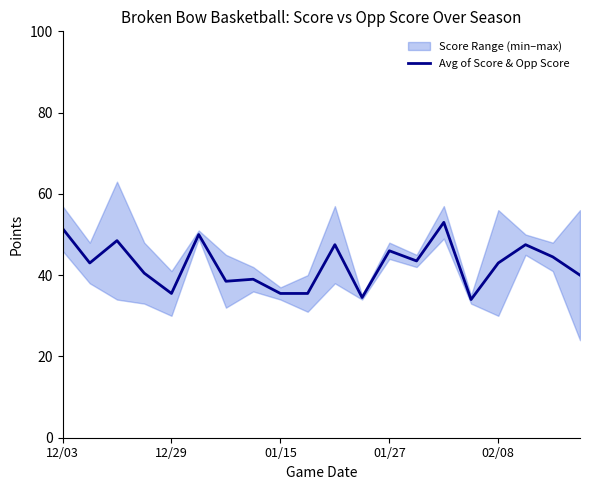

What is the lowest value of the Avg of Score & Opp Score series?

34.0